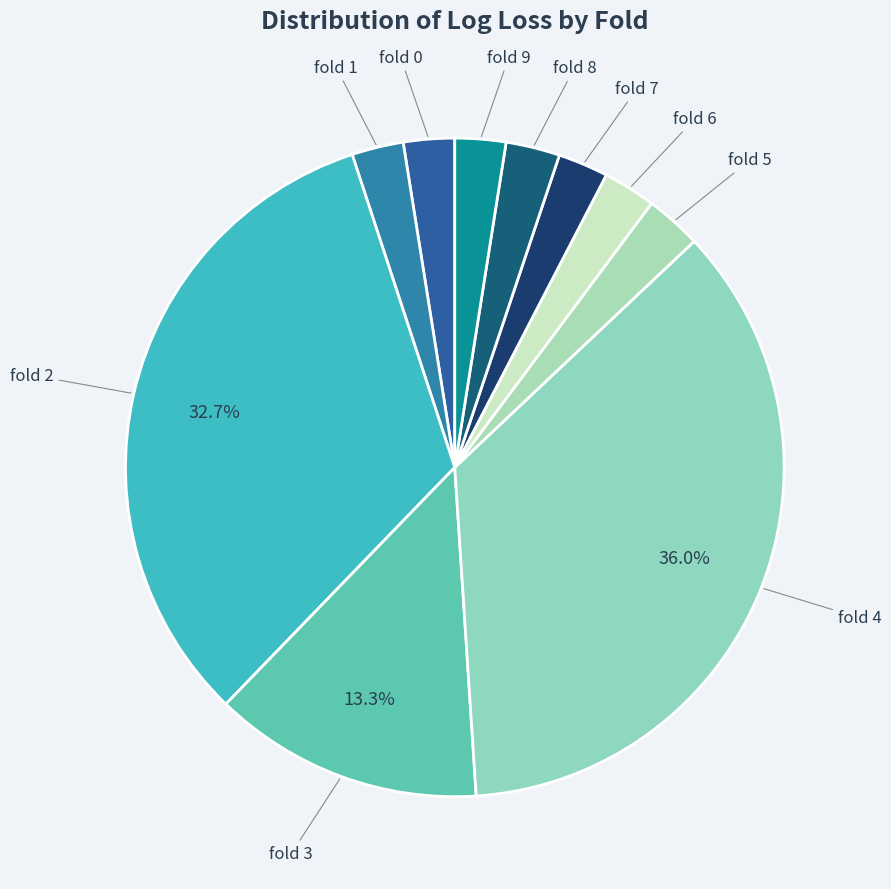

Do fold 6 and fold 4 together represent more than half of the pie?

No